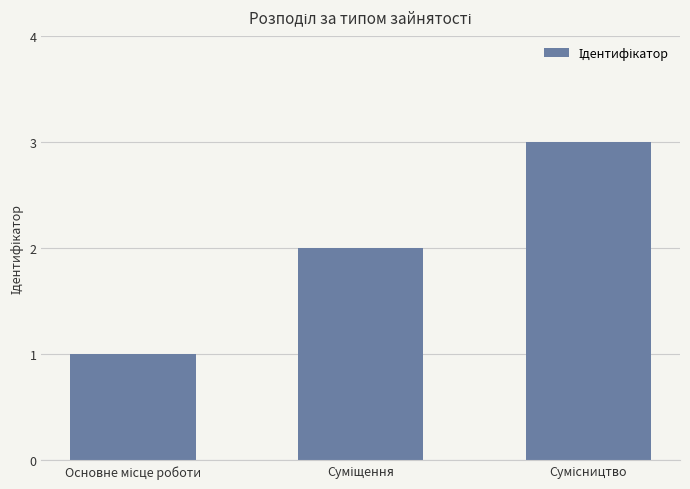

Reading left to right, extract all data points from this chart.

1	2	3